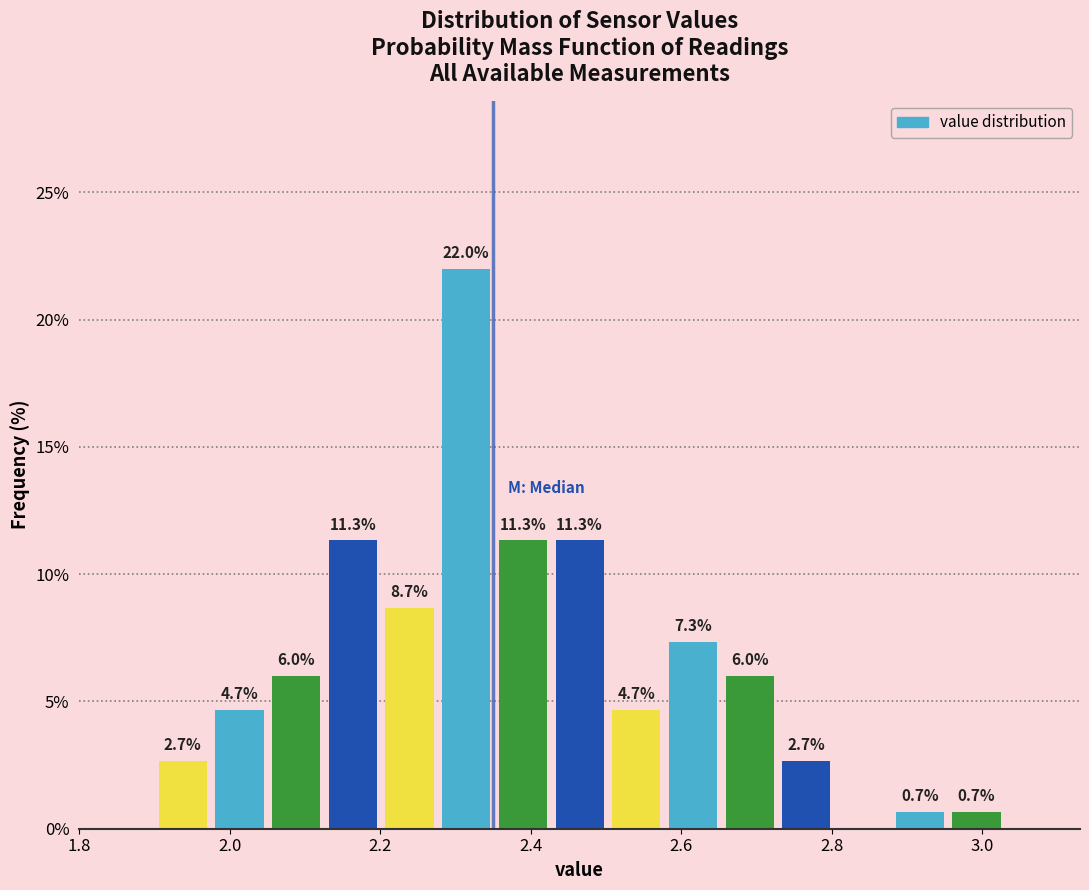

Around what value on the x-axis is the tallest bar? Give the approximate position of its centre, as read against the axis.

2.32